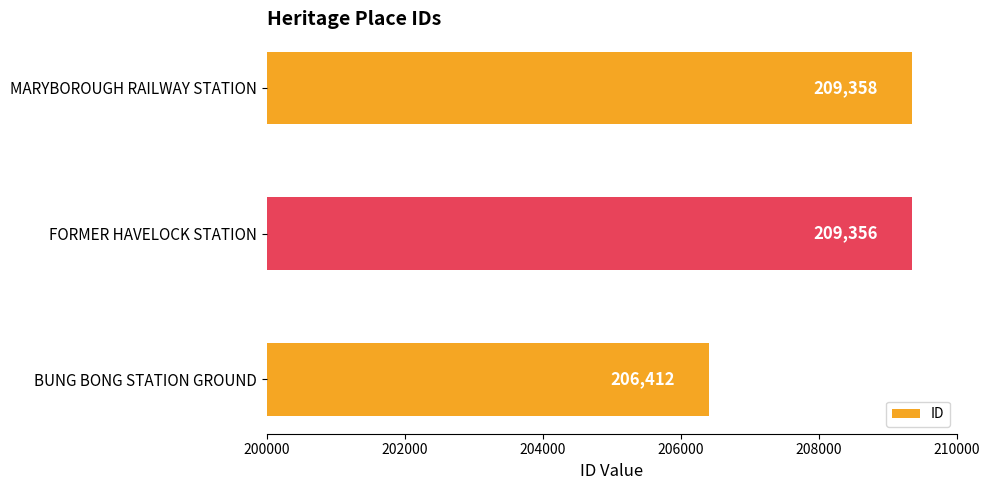

List the labels in order of value, smallest first.

BUNG BONG STATION GROUND, FORMER HAVELOCK STATION, MARYBOROUGH RAILWAY STATION